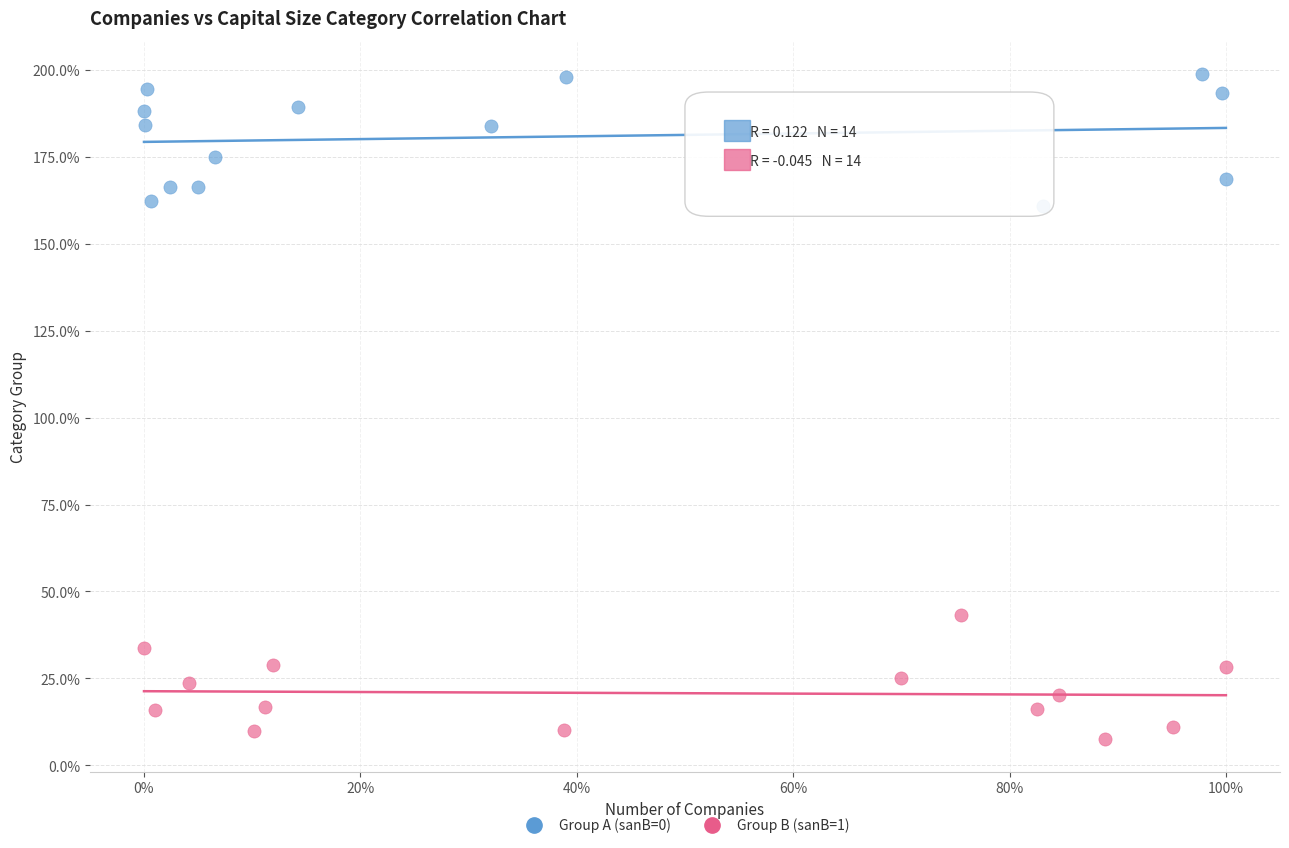

What are all the series names shown in the legend?

Group A (sanB=0), Group B (sanB=1)